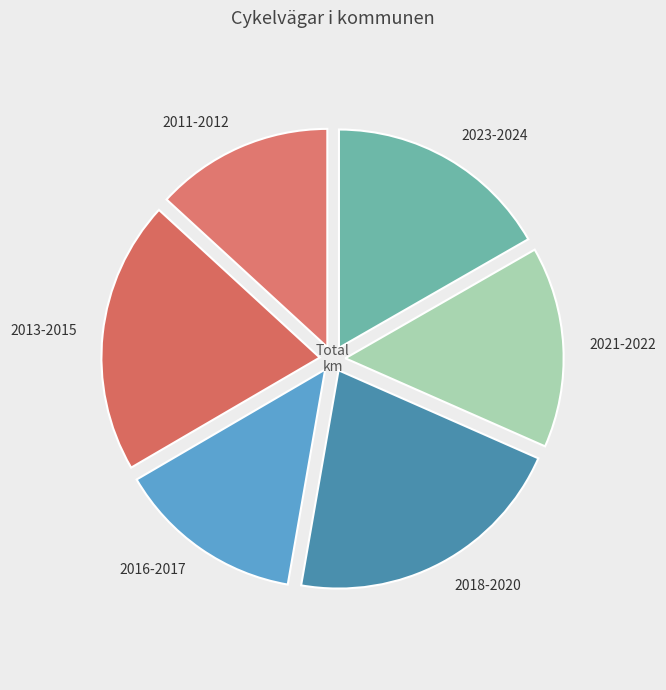

True or false: 2013-2015 accounts for 20% of the total.

True